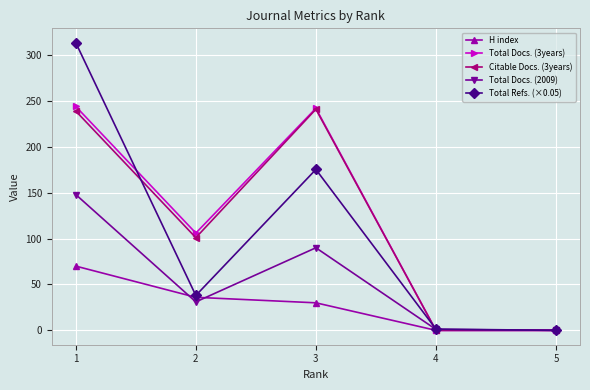

The value of H index at 1 is 28.4. True or false?

False